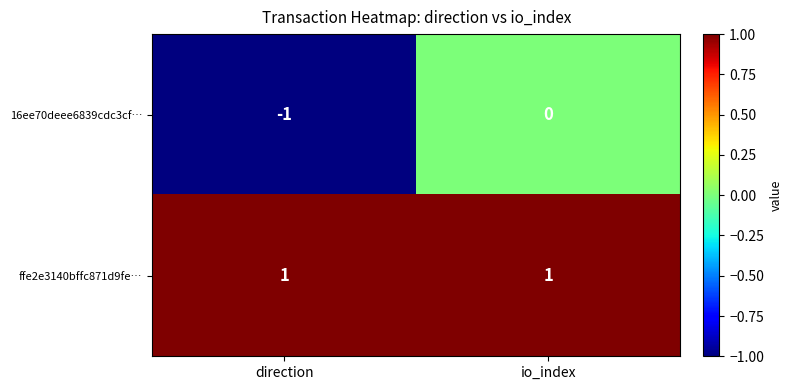

The value of ffe2e3140bffc871d9fe… at io_index is 0. True or false?

False